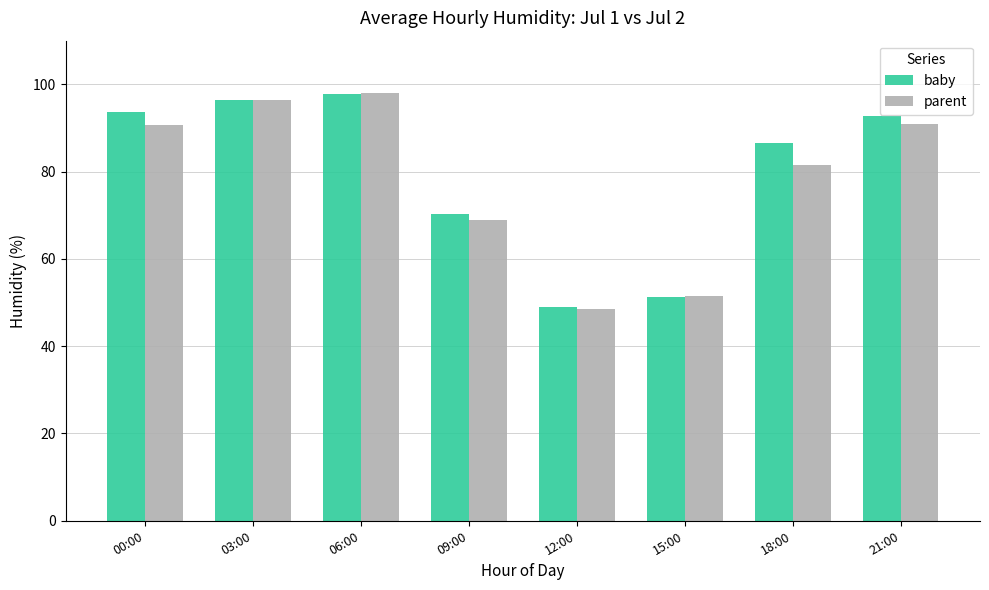

Rank the series at 00:00 from lowest to highest value.

parent, baby